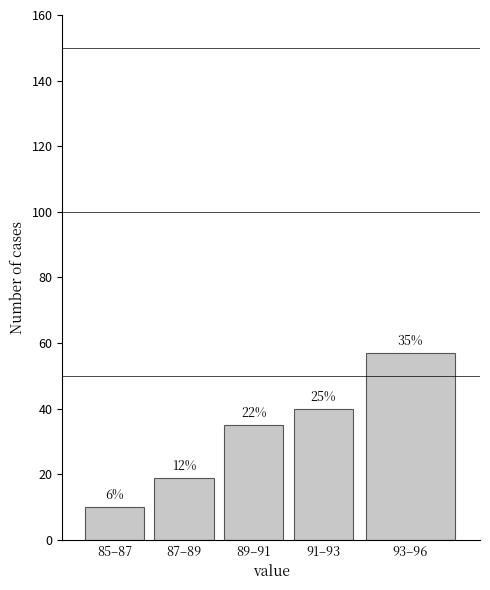

How many bars are there in total?

5